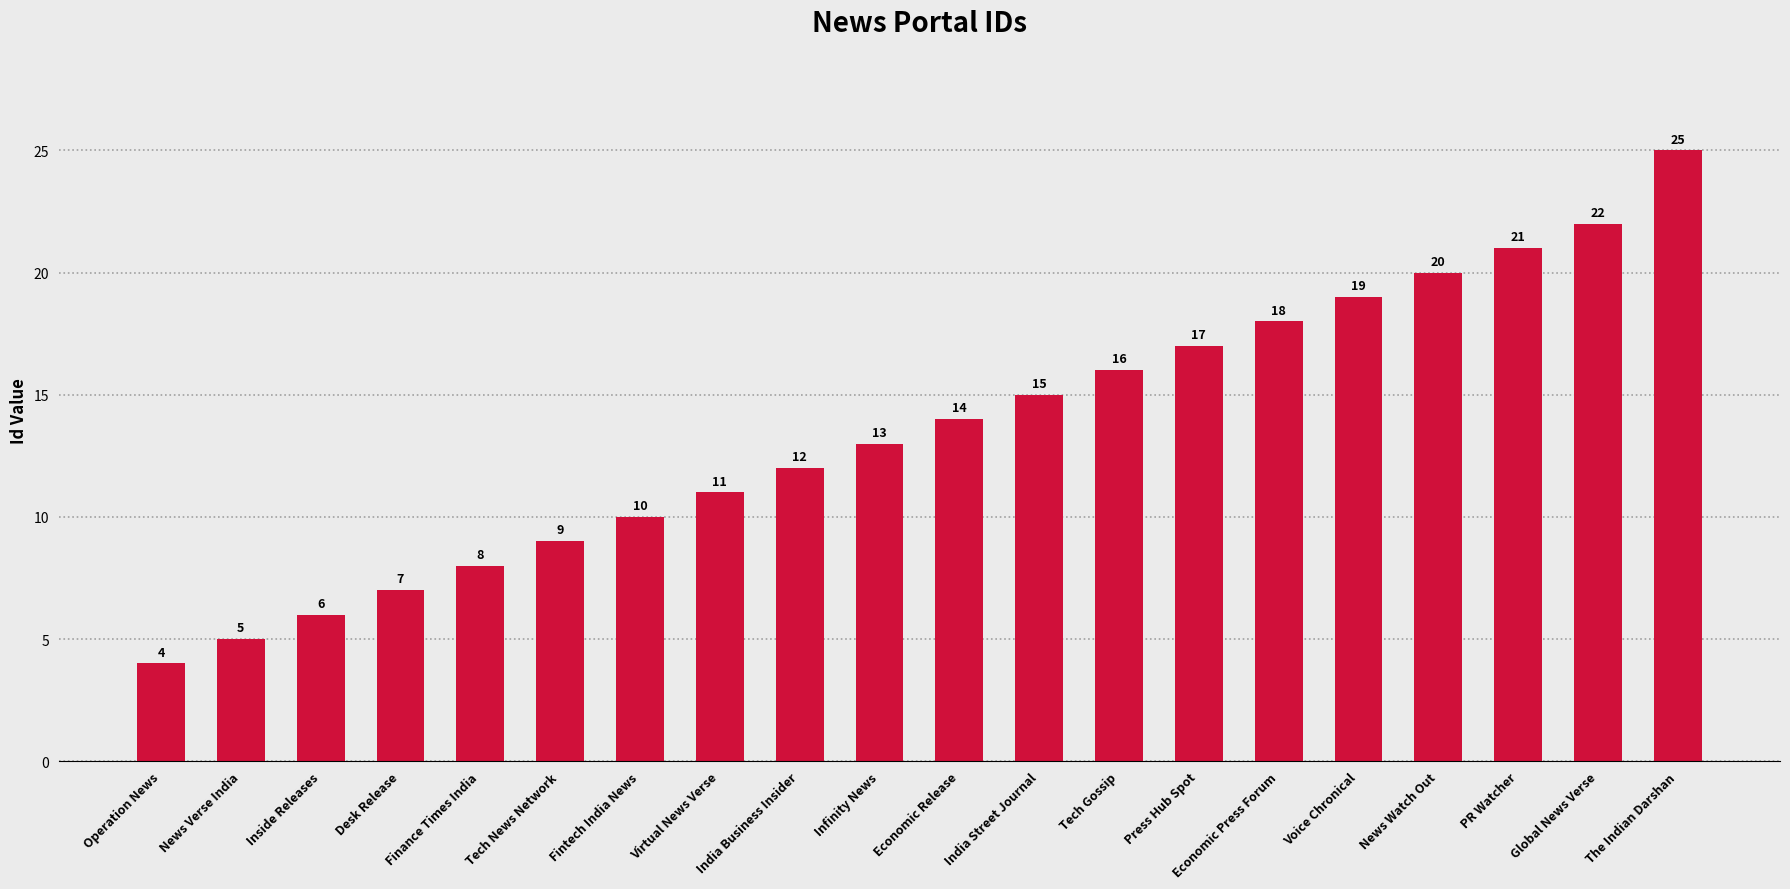

Rank the categories by value from lowest to highest.

Operation News, News Verse India, Inside Releases, Desk Release, Finance Times India, Tech News Network, Fintech India News, Virtual News Verse, India Business Insider, Infinity News, Economic Release, India Street Journal, Tech Gossip, Press Hub Spot, Economic Press Forum, Voice Chronical, News Watch Out, PR Watcher, Global News Verse, The Indian Darshan